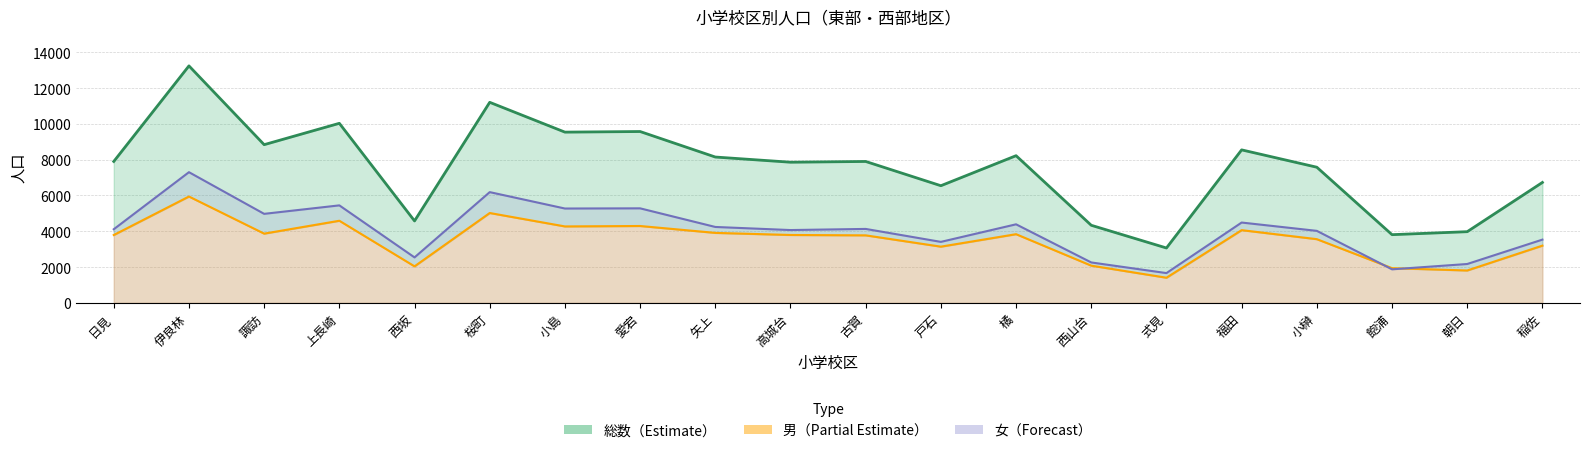

Is the value of 女（線） at 西山台 greater than the value of 総数（線） at 上長崎?

No